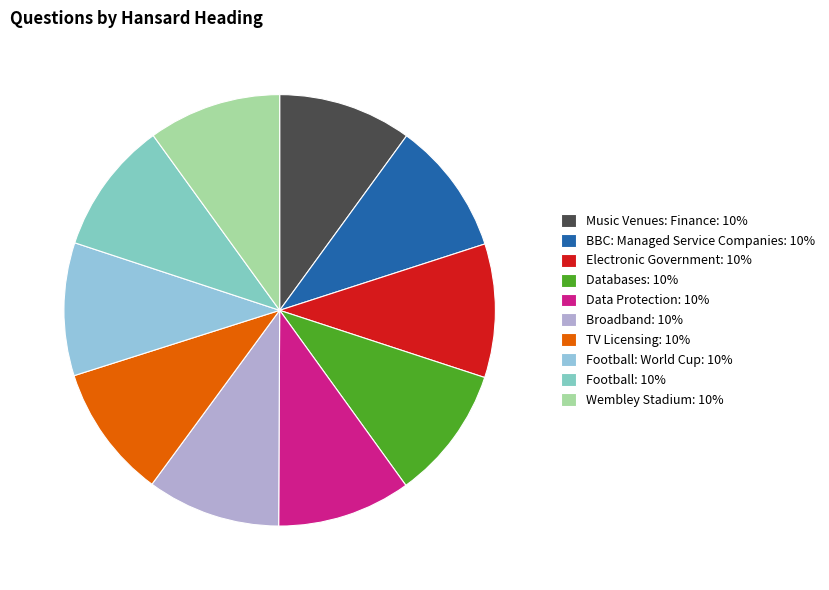

Count the number of slices in the pie.

10